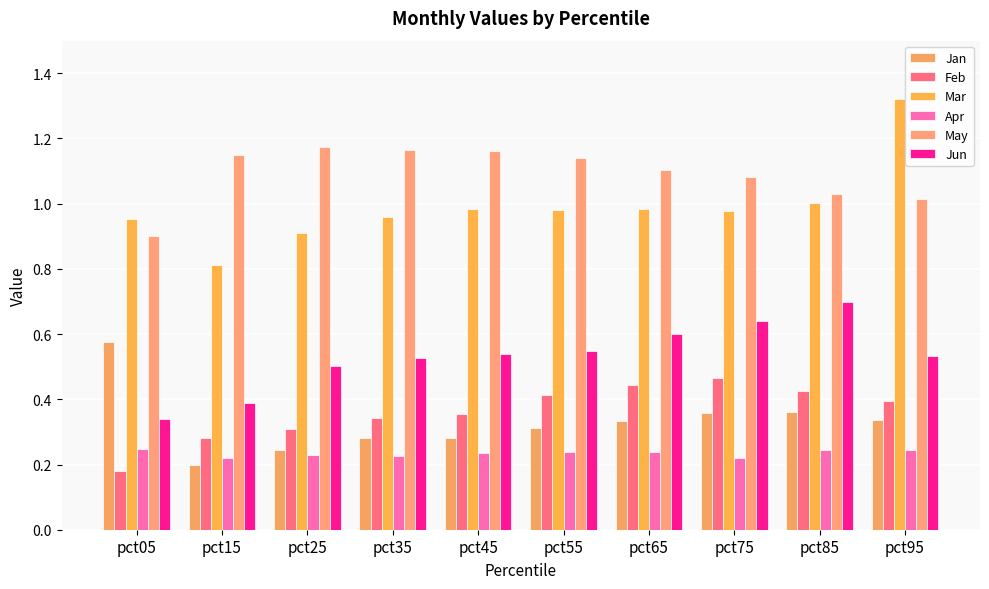

How many Apr values are between 0 and 1?

10